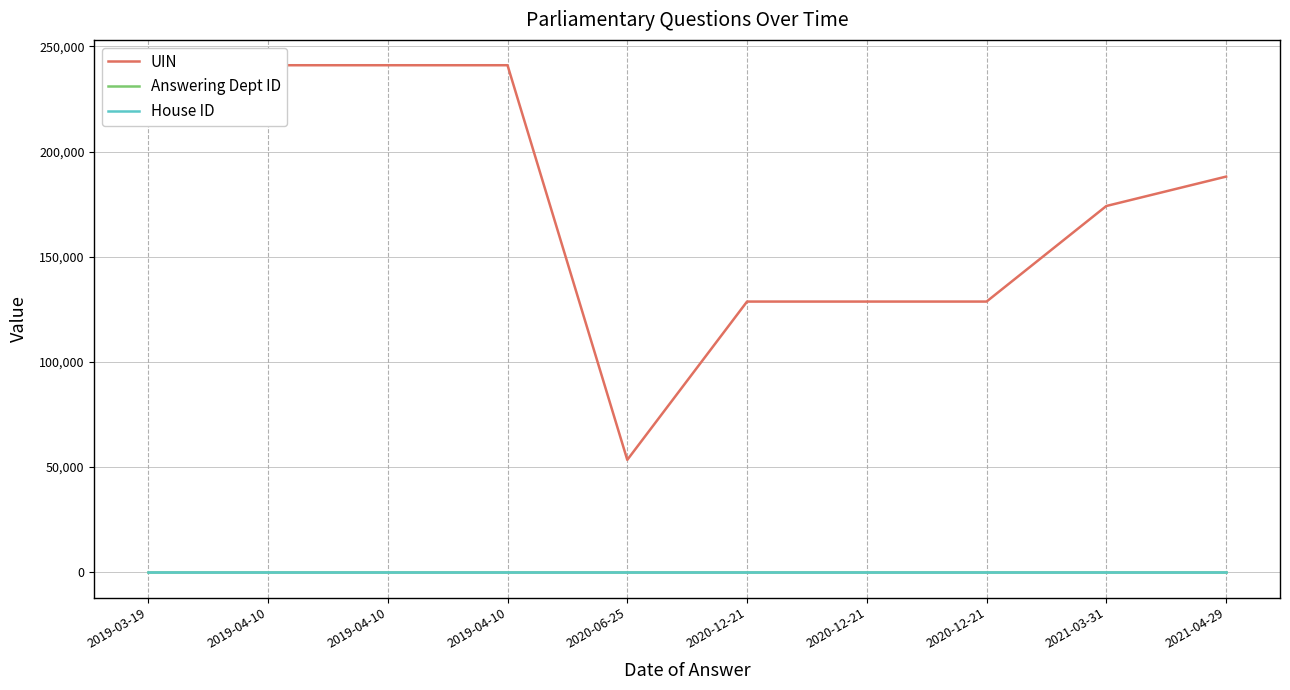

How many lines are shown in the chart?

3